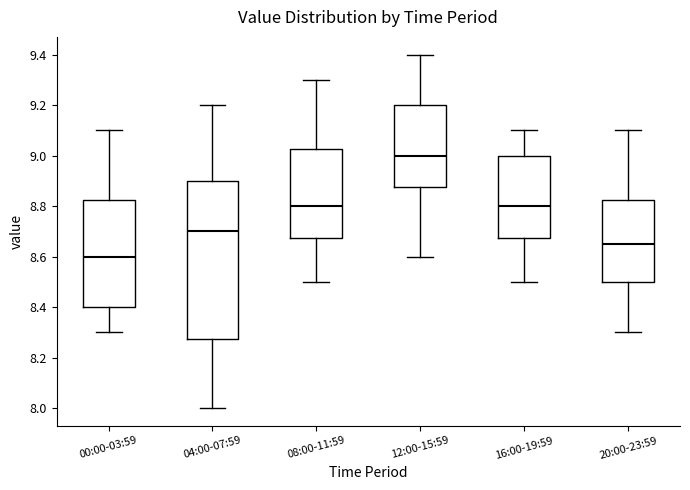

Where does the lower whisker of the box for 08:00-11:59 end on the y-axis? The values are not printed on the chart, so give them approximately, as read against the axis.

8.50